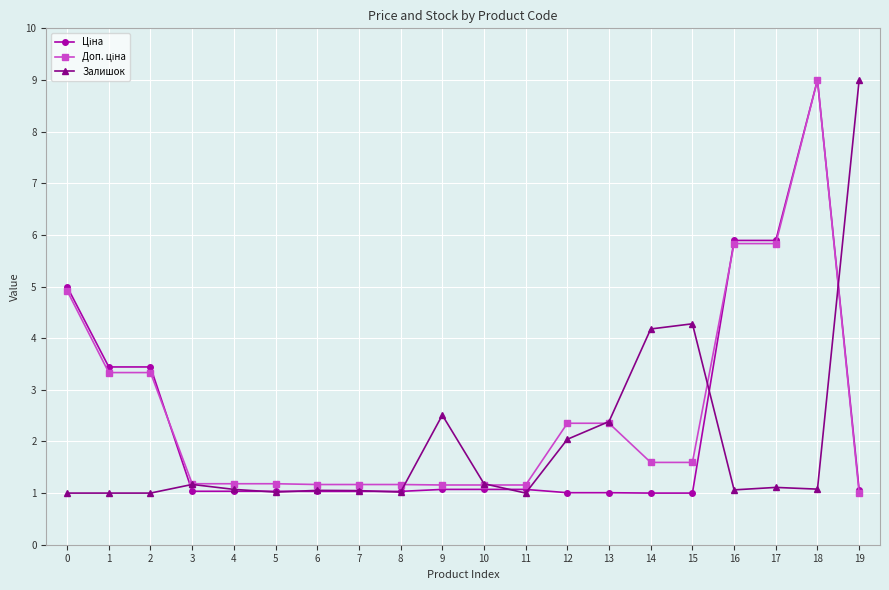

What is the value of the Залишок point at the 7th from the left?

1.1